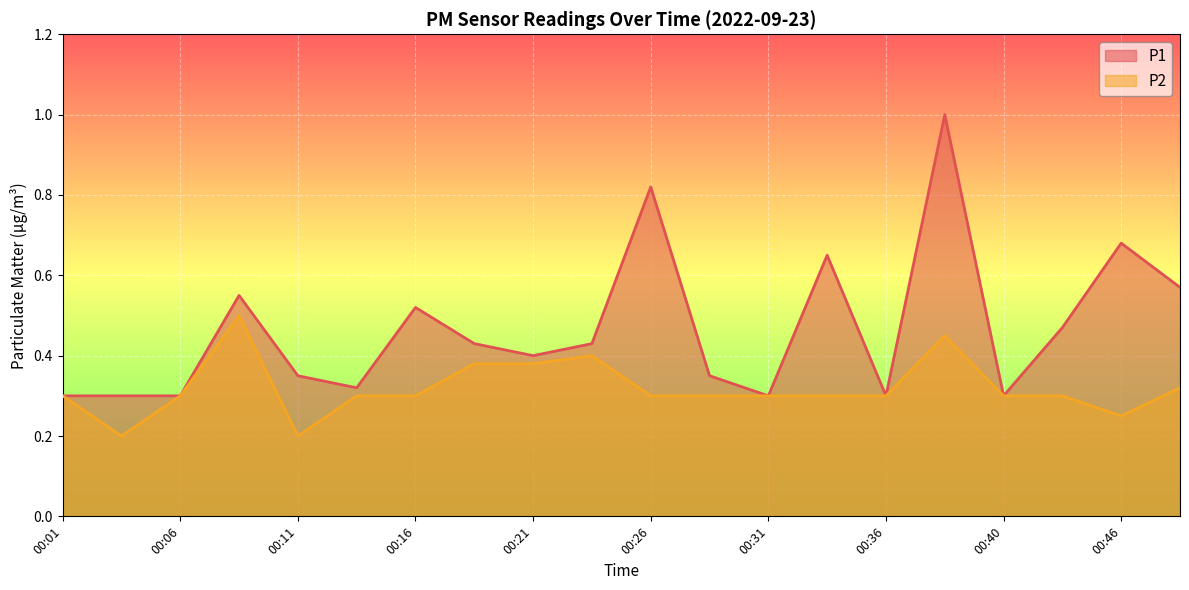

At 00:06, list the series in order from largest to smallest.

P1, P2